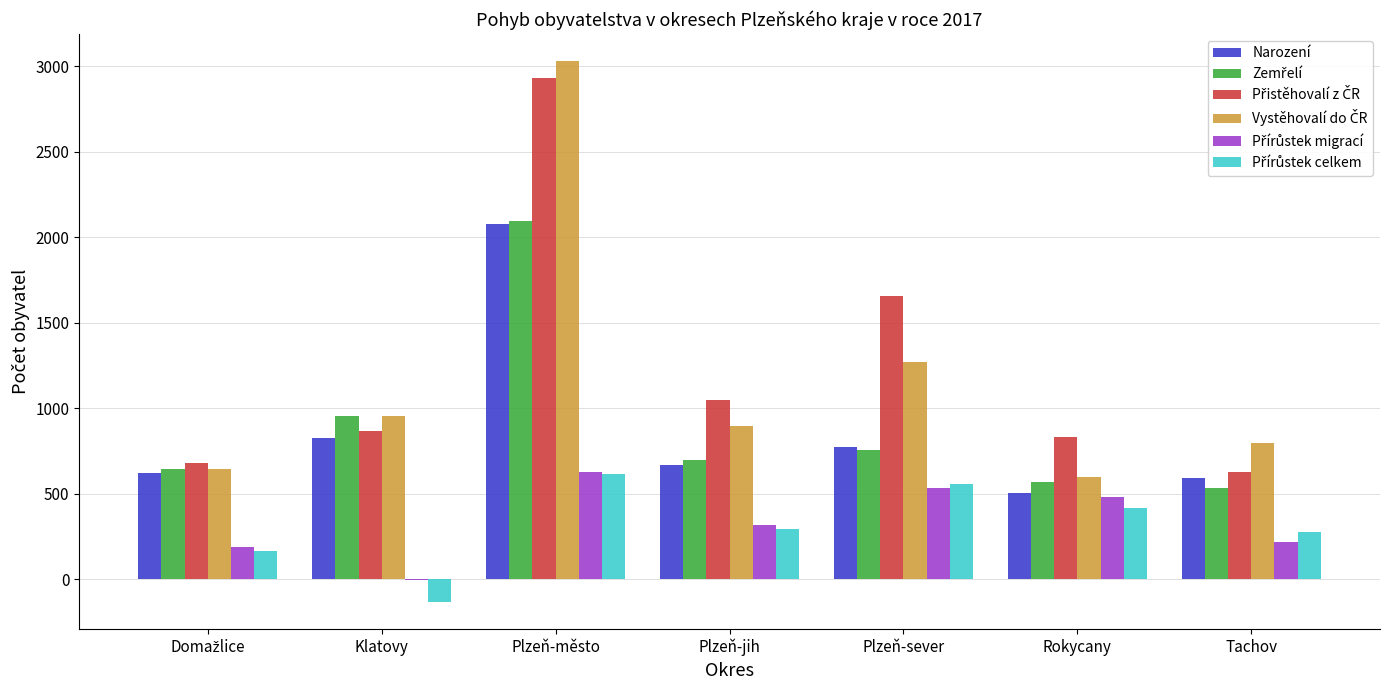

At which category does the chart reach its peak across all series?

Plzeň-město